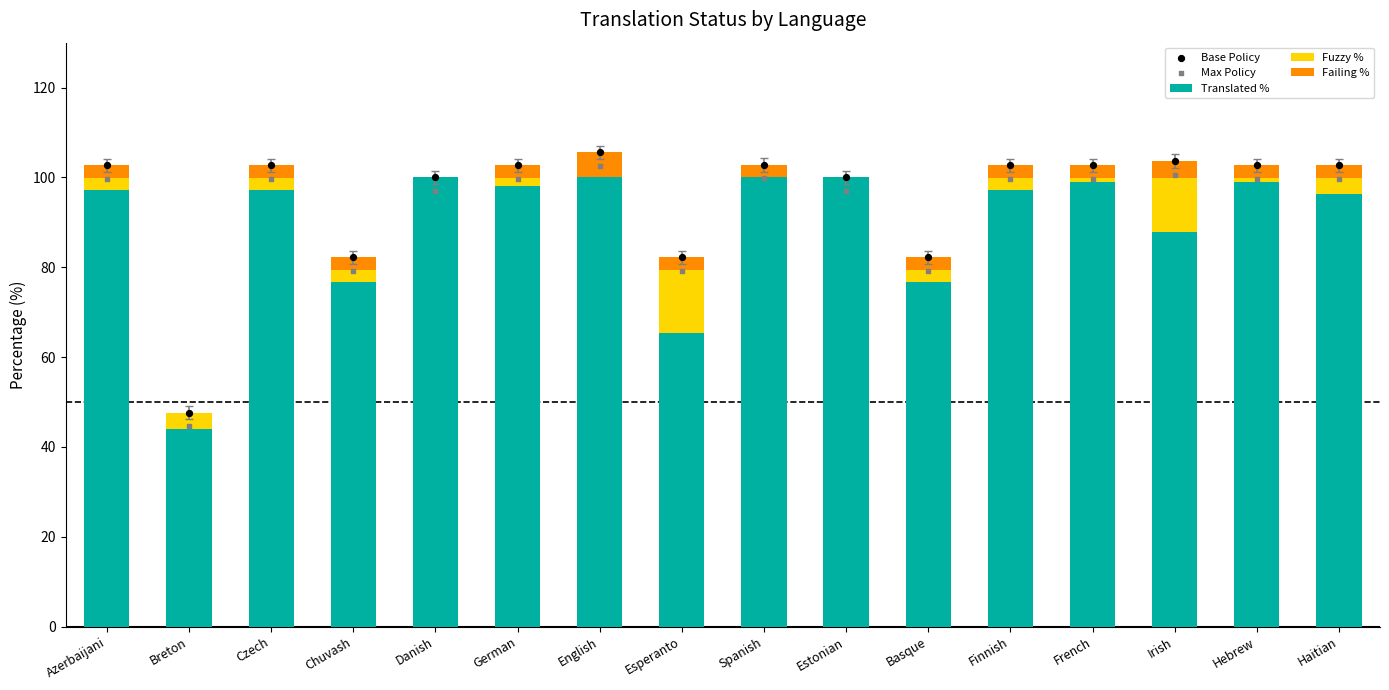

Which series has the largest total across all categories?

Base Policy